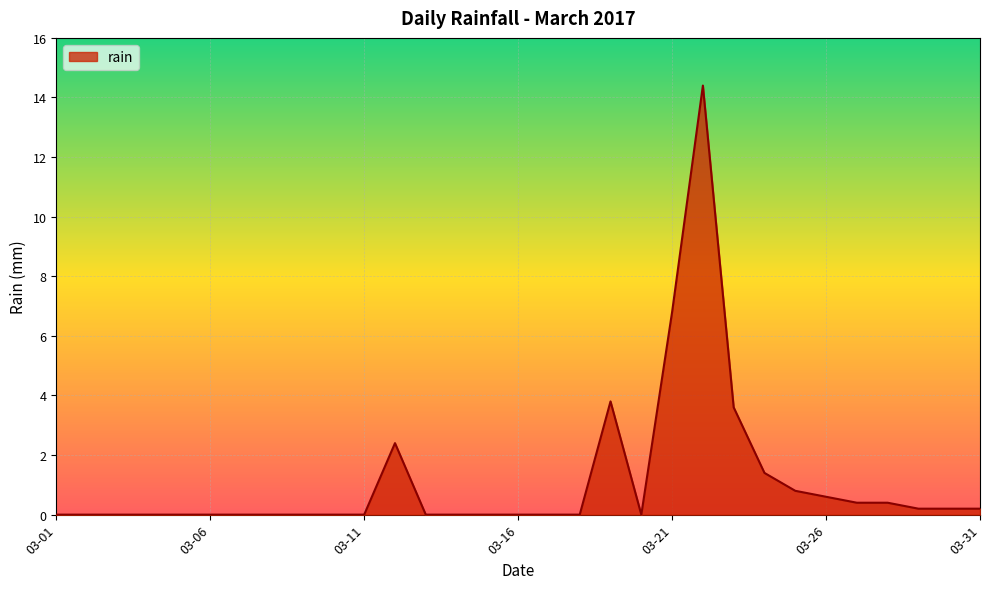

Reading right to left, list all the values displayed in this chart.

0.2	0.2	0.2	0.4	0.4	0.6	0.8	1.4	3.6	14.4	6.8	0.0	3.8	0.0	0.0	0.0	0.0	0.0	0.0	2.4	0.0	0.0	0.0	0.0	0.0	0.0	0.0	0.0	0.0	0.0	0.0